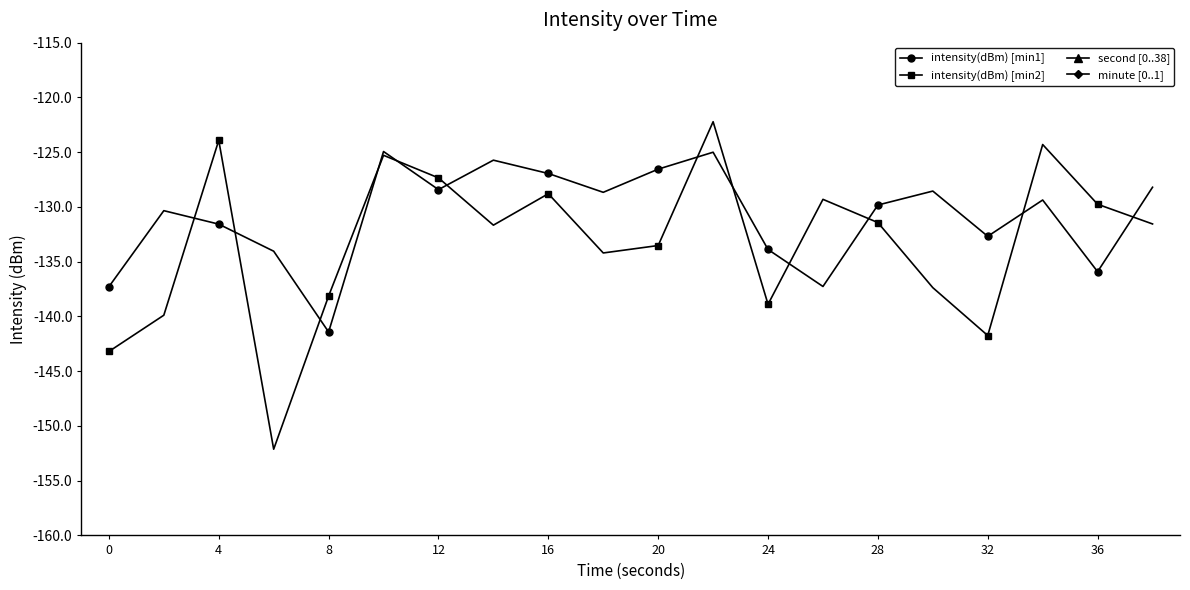

What is the maximum value for intensity(dBm) [min2]?

-122.2